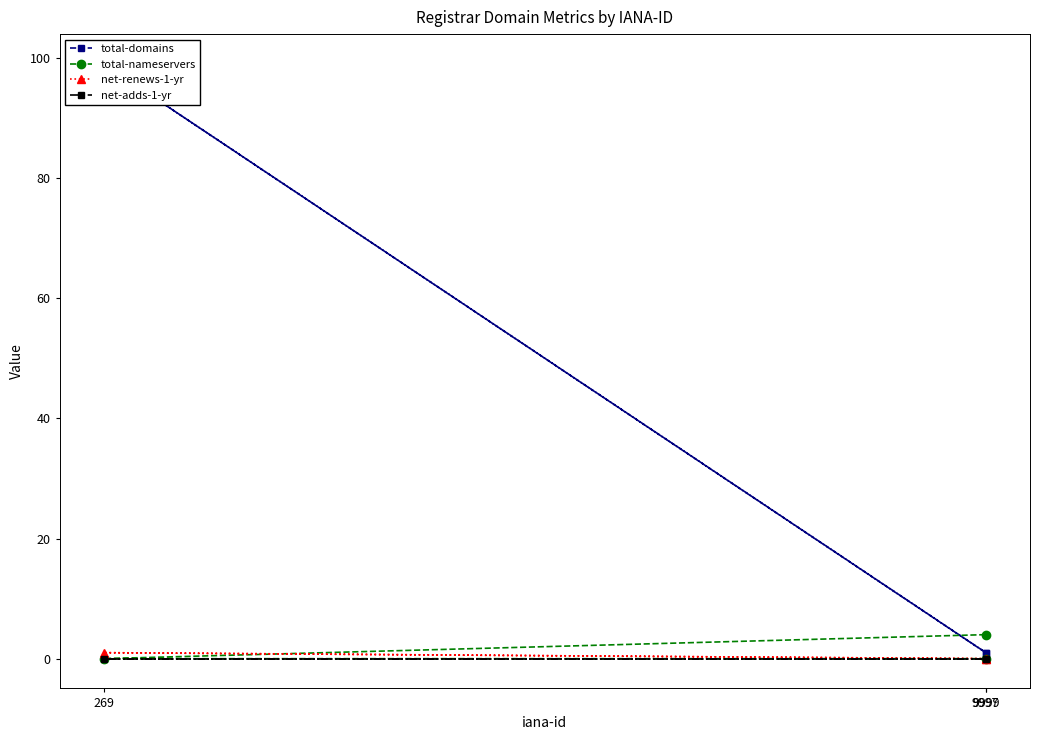

What are all the series names shown in the legend?

total-domains, total-nameservers, net-renews-1-yr, net-adds-1-yr